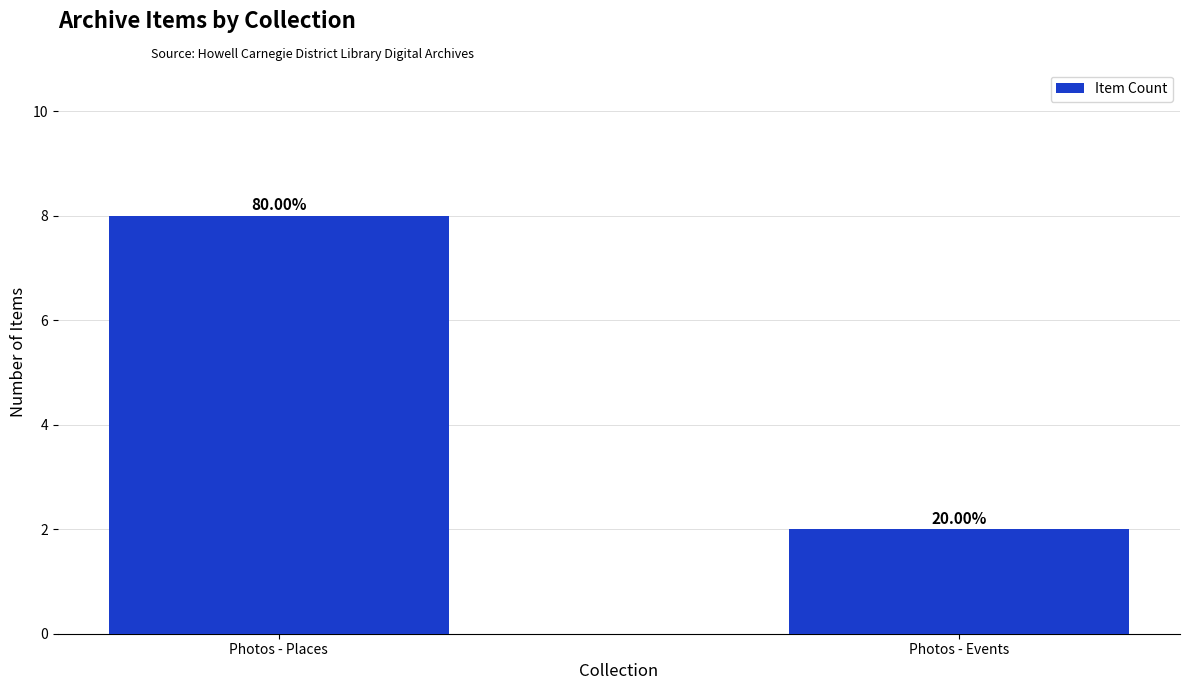

How many bars are there in total?

2